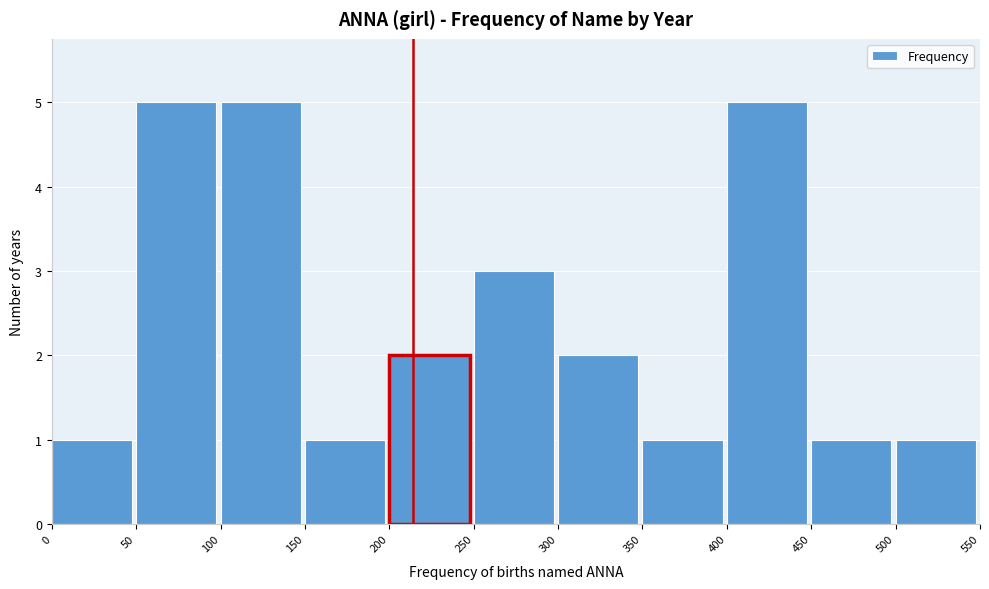

Reading left to right, transcribe this chart: for each bar, give the range it covers on the x-axis and its height. The values are not printed on the chart, so give them approximately, as read against the axis.

0 to 50: 1
50 to 100: 5
100 to 150: 5
150 to 200: 1
200 to 250: 2
250 to 300: 3
300 to 350: 2
350 to 400: 1
400 to 450: 5
450 to 500: 1
500 to 550: 1